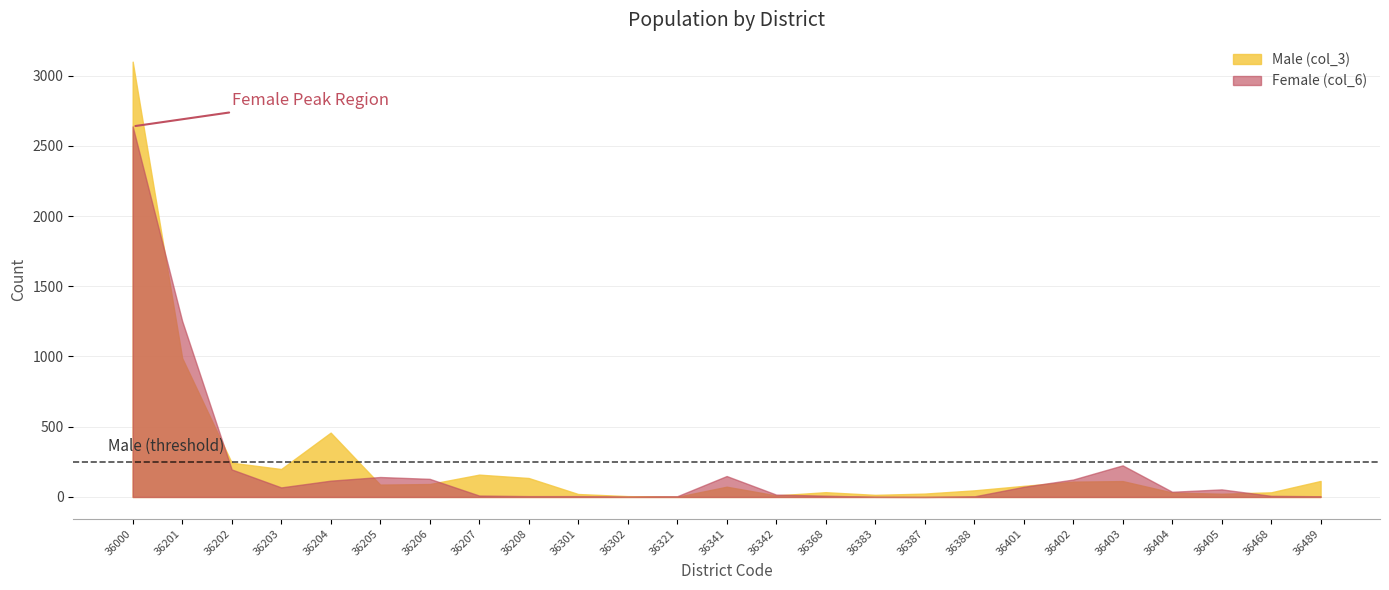

What is the sum of the Male (col_3) values at 36207 and 36204?

617